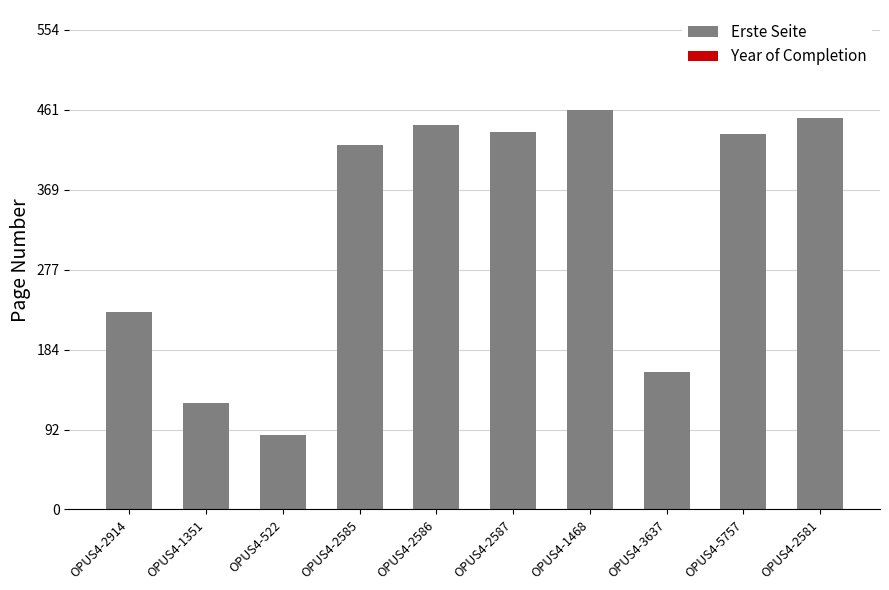

What are all the series names shown in the legend?

Erste Seite, Year of Completion